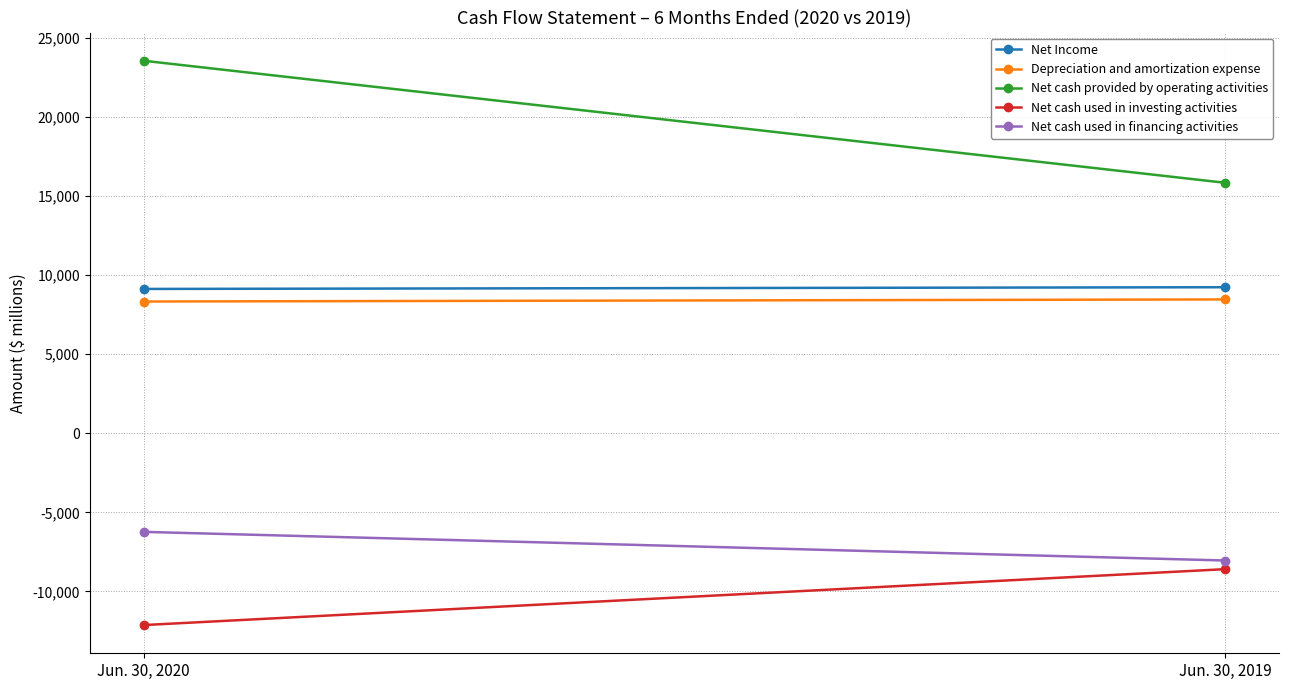

How many Net cash provided by operating activities values are between 15836 and 23552?

2